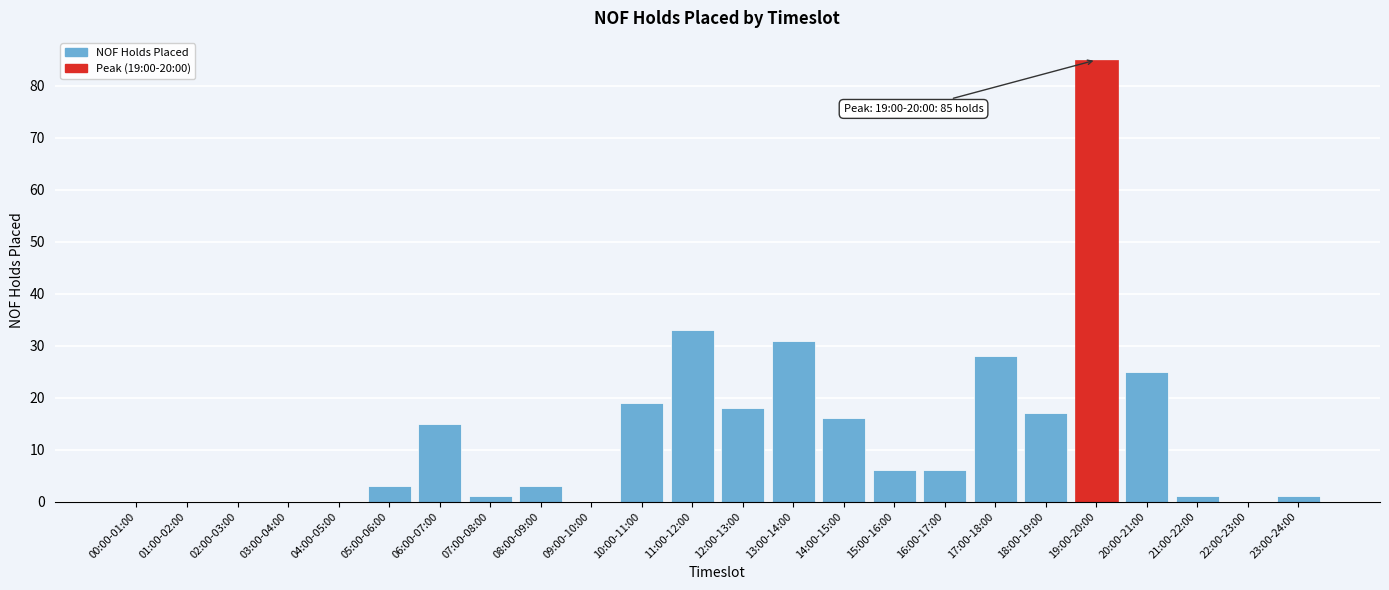

Reading right to left, extract all data points from this chart.

23:00-24:00=1	22:00-23:00=0	21:00-22:00=1	20:00-21:00=25	19:00-20:00=85	18:00-19:00=17	17:00-18:00=28	16:00-17:00=6	15:00-16:00=6	14:00-15:00=16	13:00-14:00=31	12:00-13:00=18	11:00-12:00=33	10:00-11:00=19	09:00-10:00=0	08:00-09:00=3	07:00-08:00=1	06:00-07:00=15	05:00-06:00=3	04:00-05:00=0	03:00-04:00=0	02:00-03:00=0	01:00-02:00=0	00:00-01:00=0